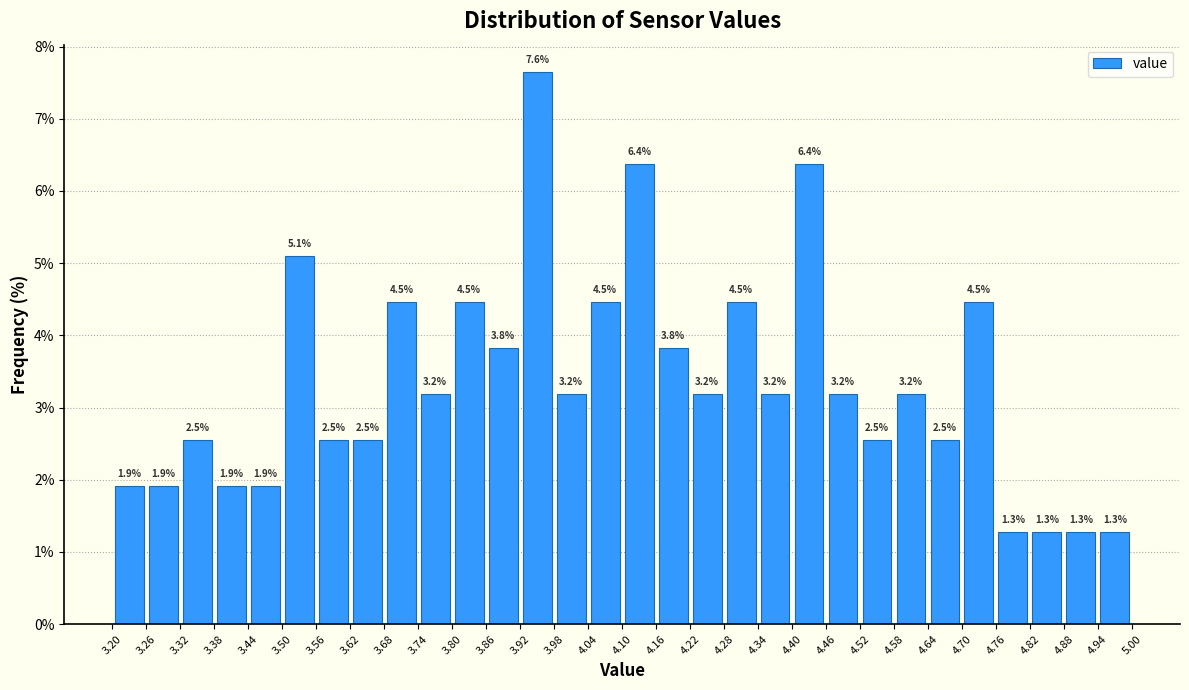

Which range on the x-axis has the tallest bar?

3.92 to 3.98